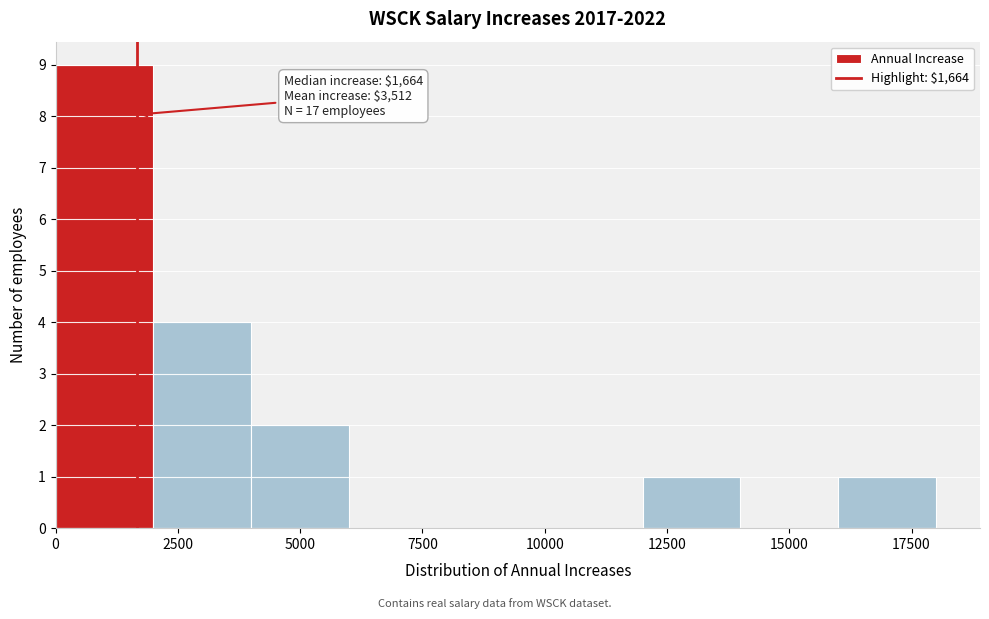

Which range on the x-axis has the tallest bar?

0 to 2000